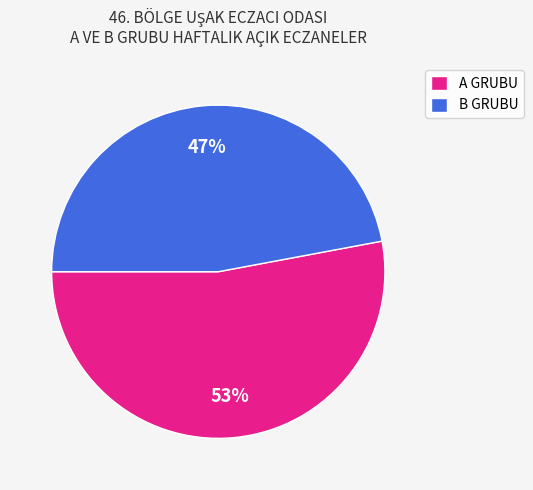

Which category accounts for the majority?

A GRUBU